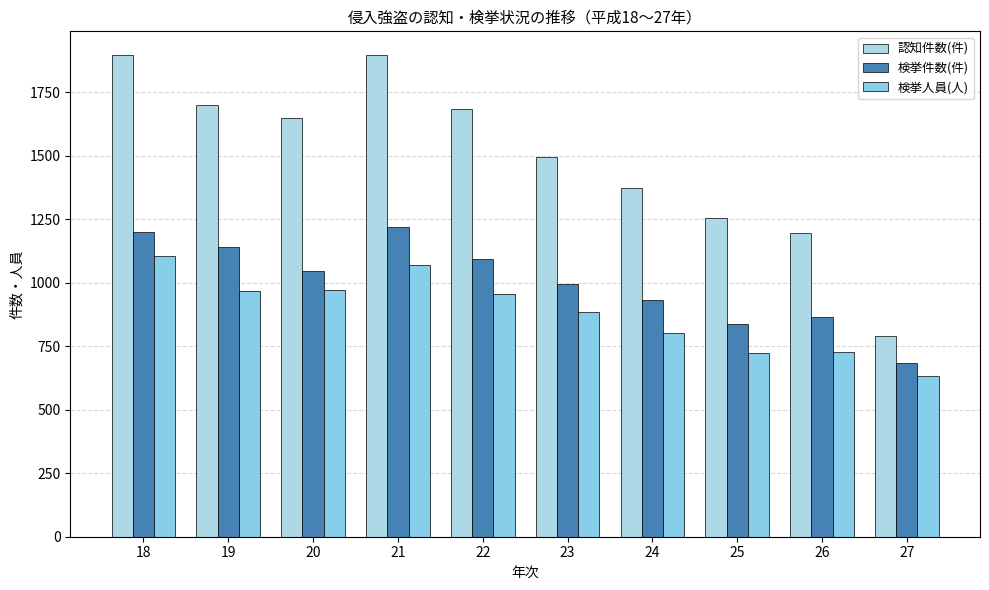

At which category does the chart reach its minimum across all series?

27